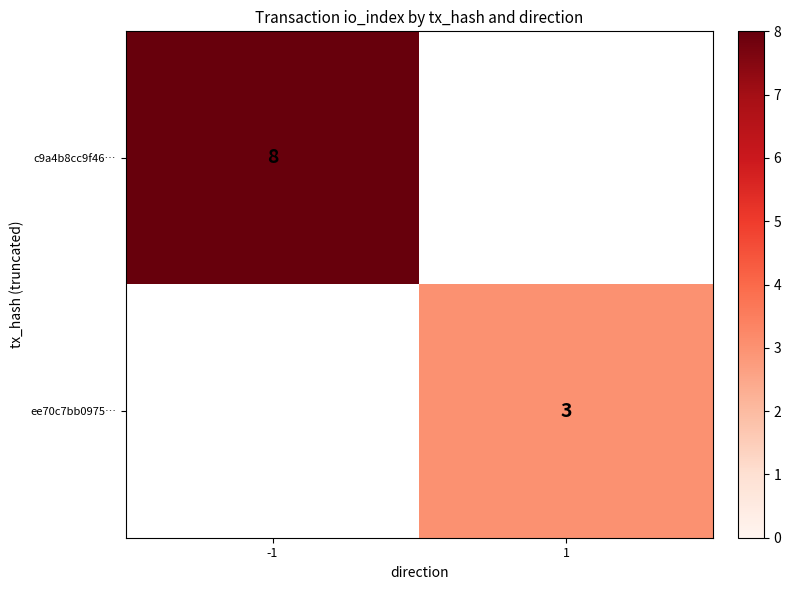

The ee70c7bb0975… series shows 3 at 1. True or false?

True